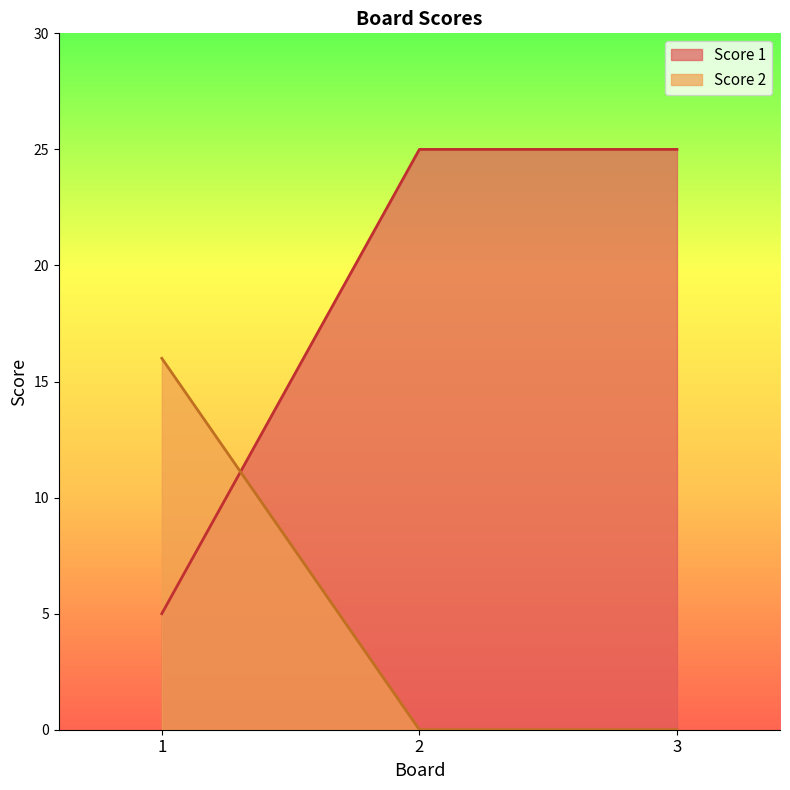

Does the chart display data point markers on the line(s)?

No